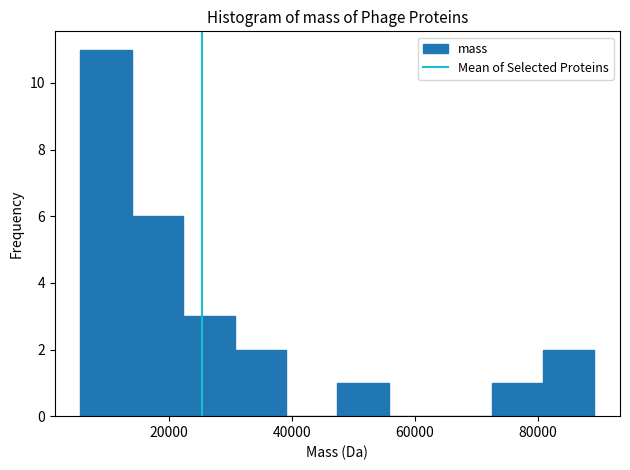

Which range on the x-axis has the tallest bar?

6000 to 14000